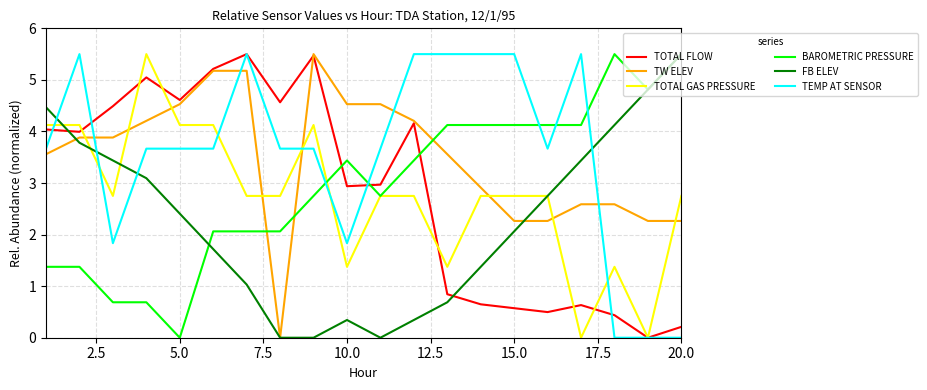

What is the greatest value displayed?

5.5